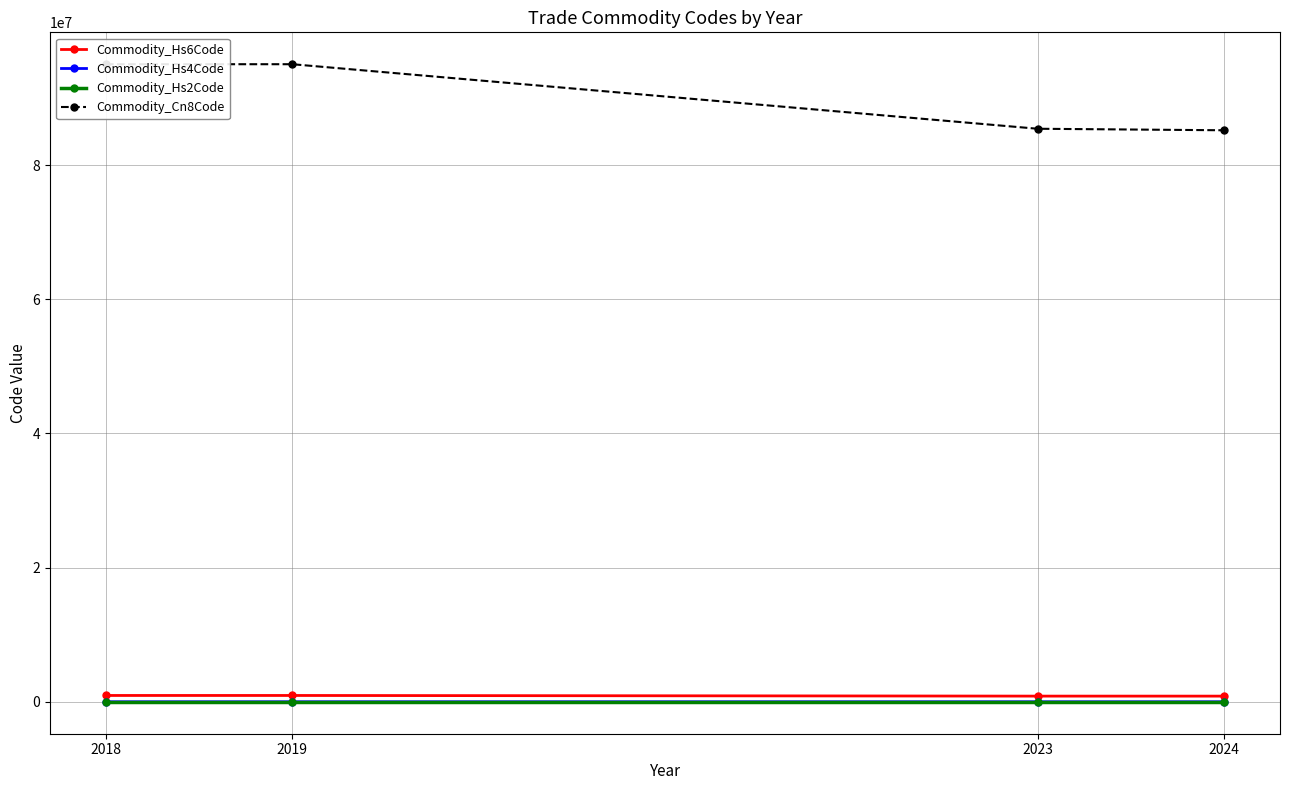

What is the minimum value shown in the chart?

85